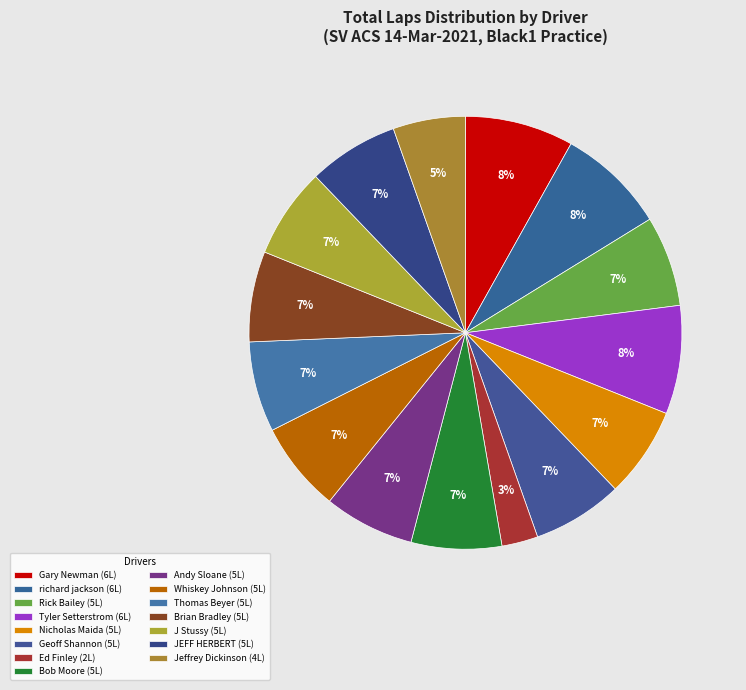

Count the number of slices in the pie.

15